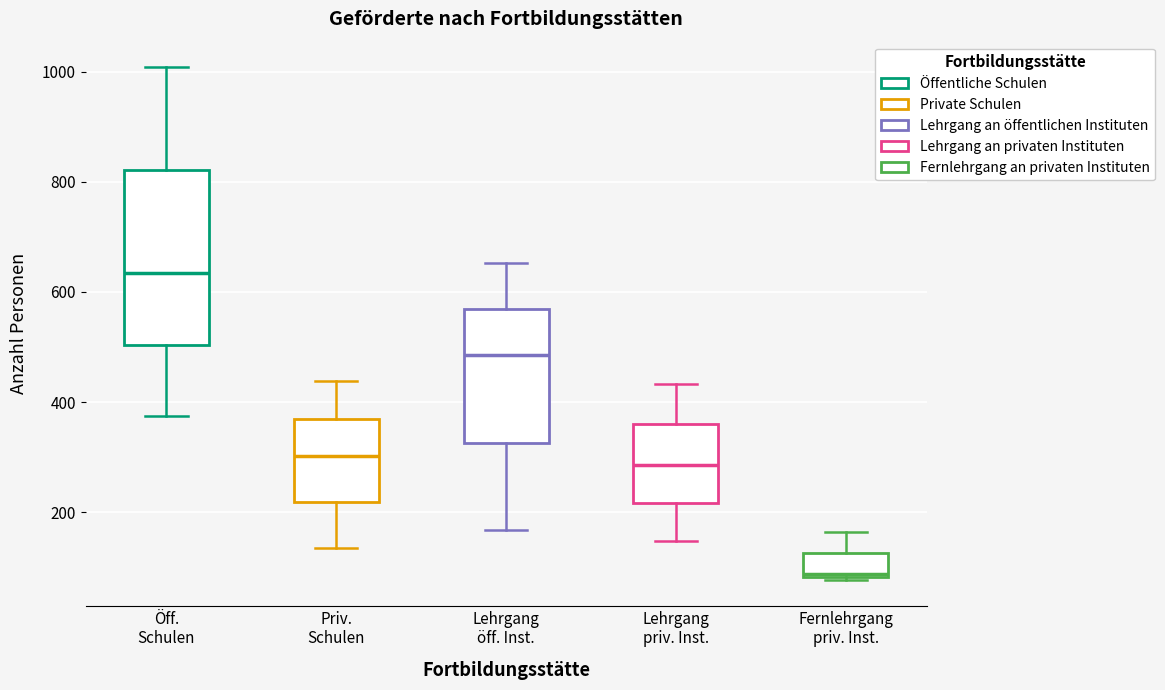

Which box is the tallest, from its lower edge to its upper edge?

Öff. Schulen